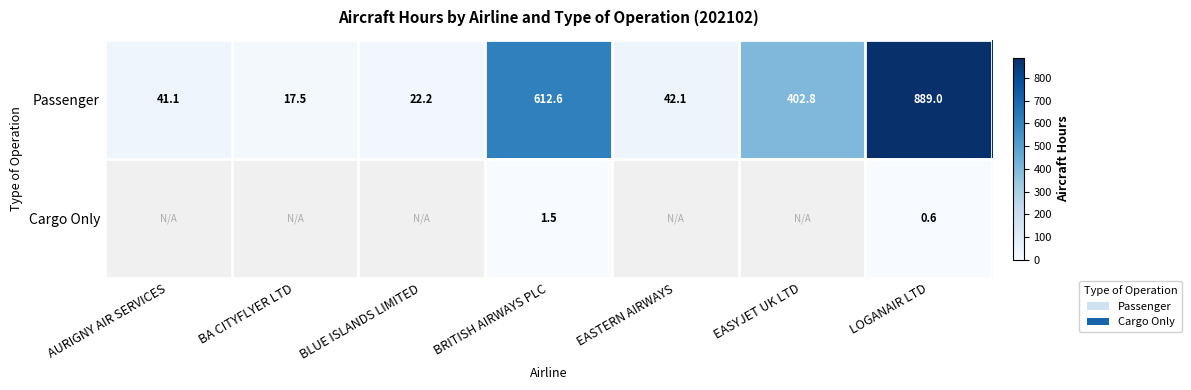

Which label corresponds to the largest value in the chart?

LOGANAIR LTD